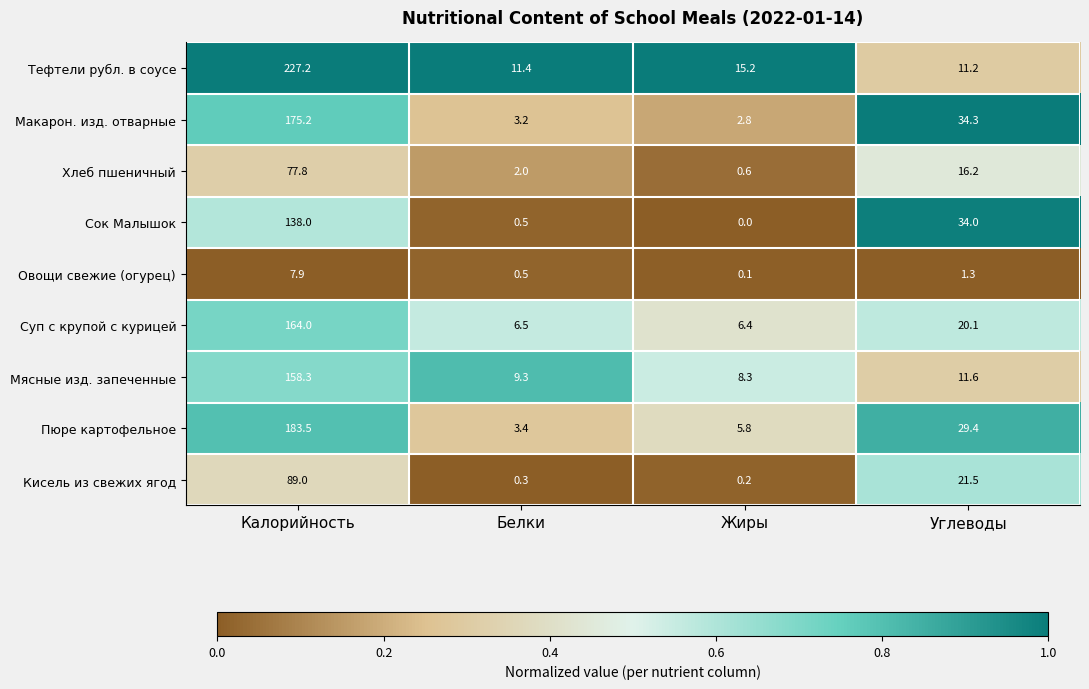

At which label does Сок Малышок first exceed 34?

Калорийность